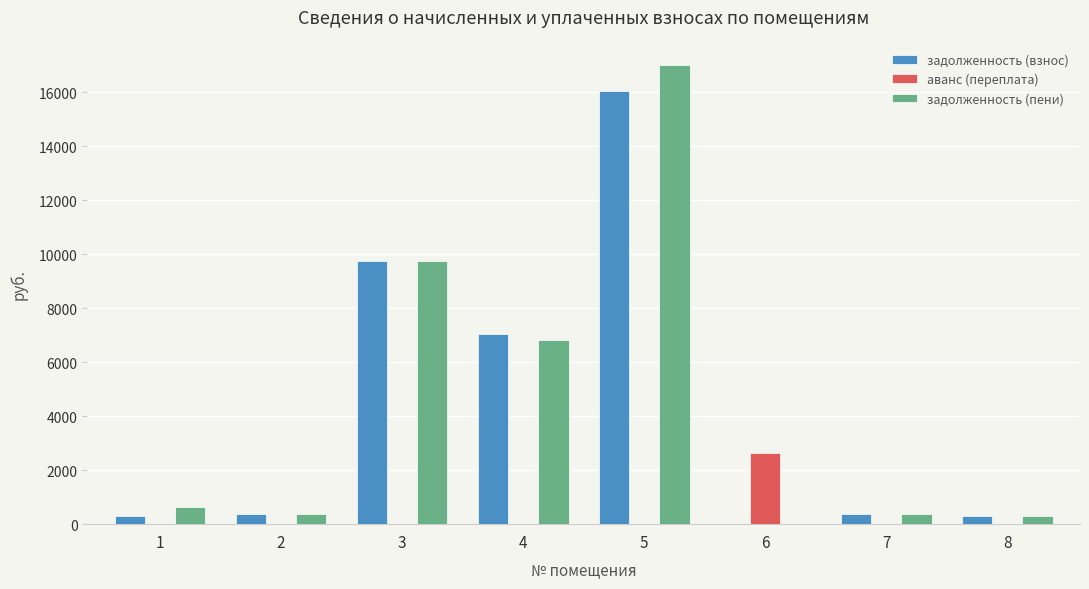

True or false: задолженность (взнос) has a value of 16059.6 at 5.

True